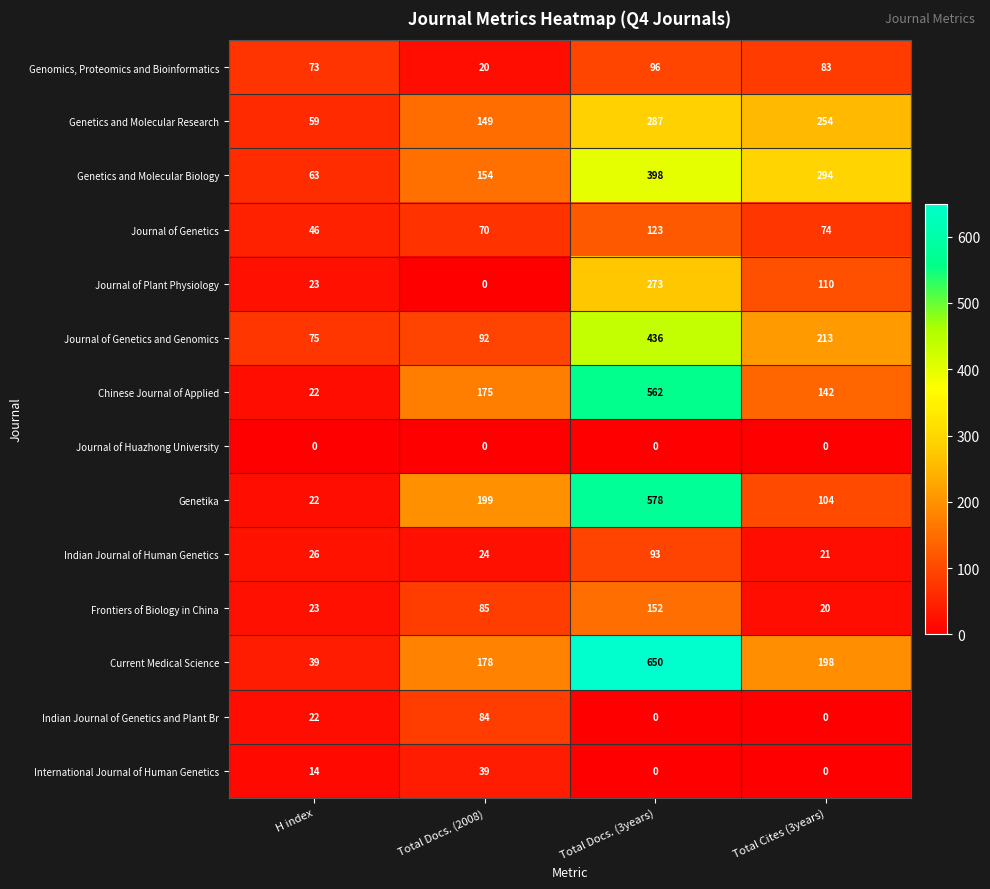

What is the spread (max minus min) of values at H index?

75